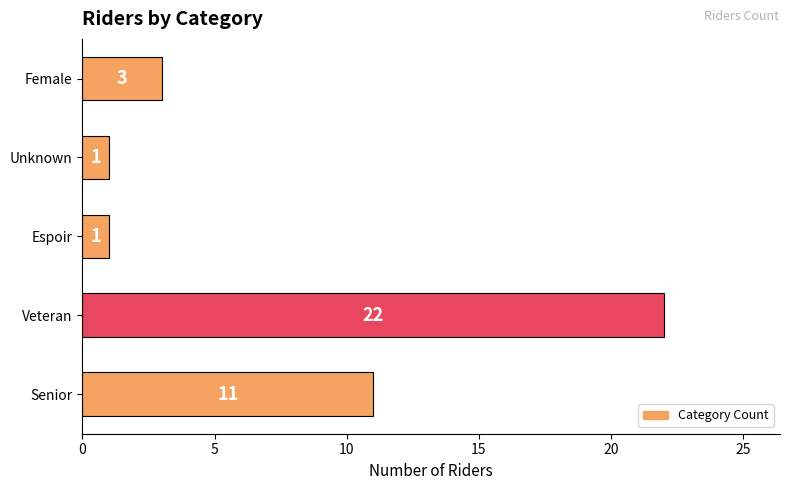

Reading bottom to top, list all the values displayed in this chart.

Senior=11	Veteran=22	Espoir=1	Unknown=1	Female=3